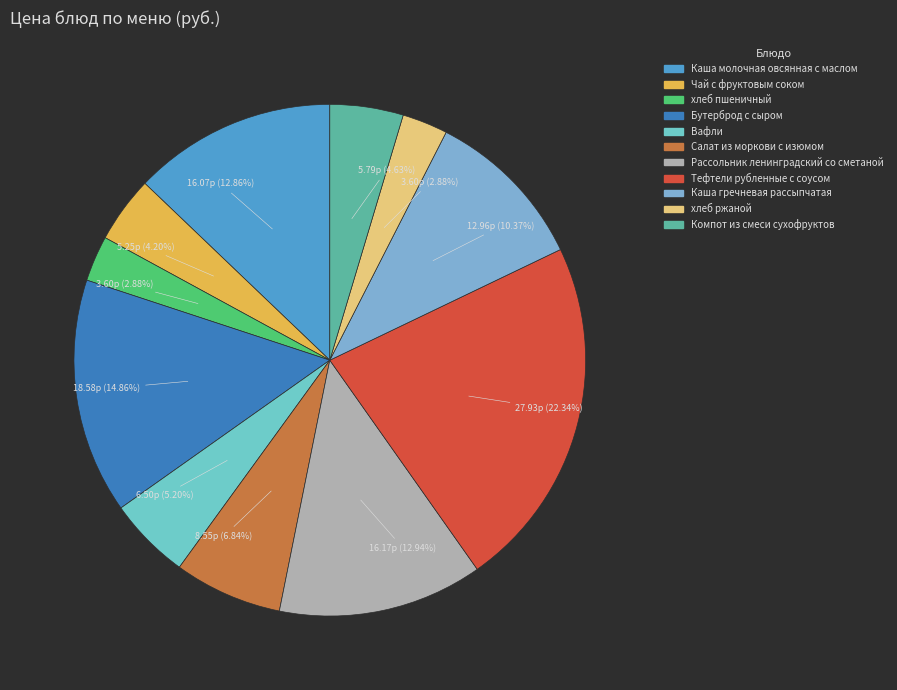

What is the total percentage of Каша молочная овсянная с маслом and Бутерброд с сыром?

27.7%